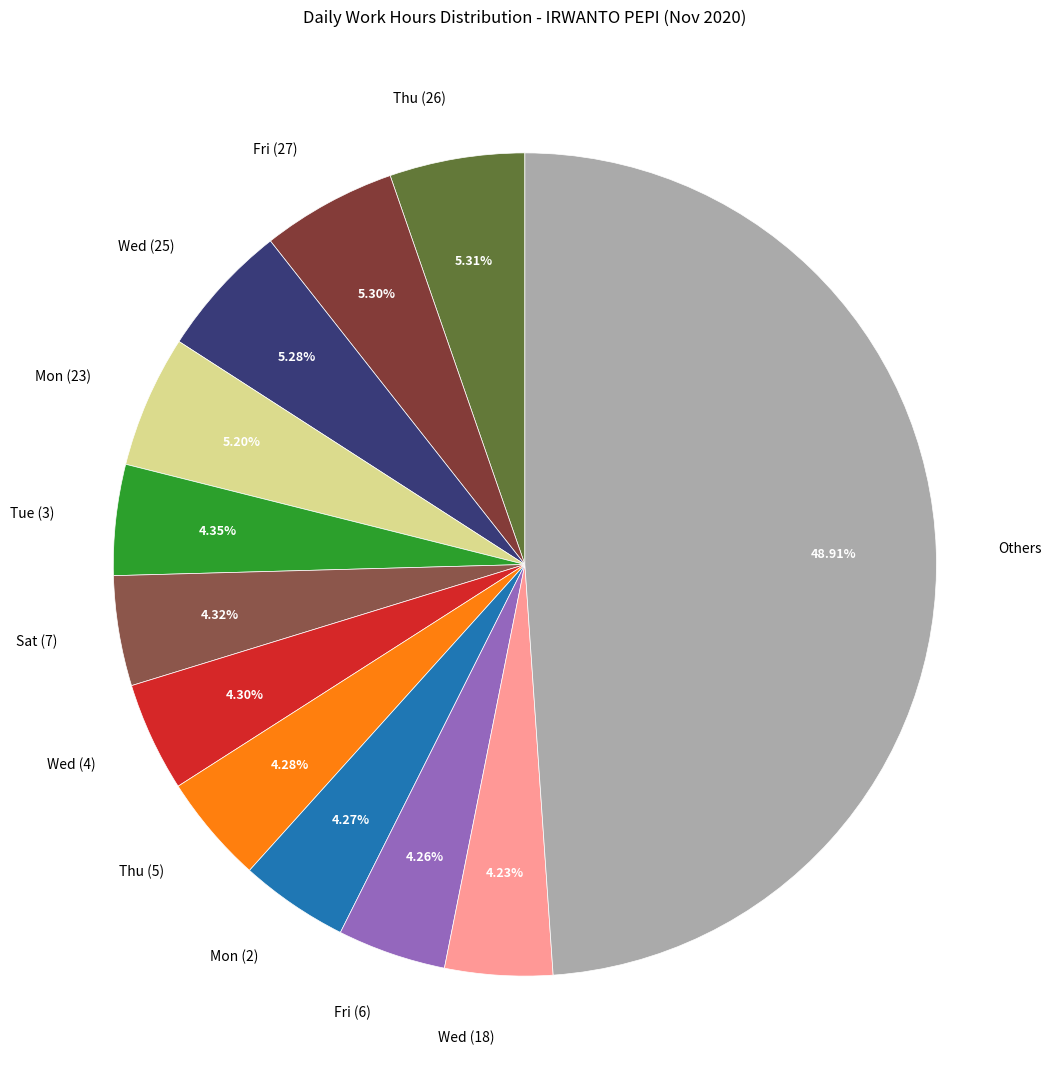

Which slice is the largest?

Others